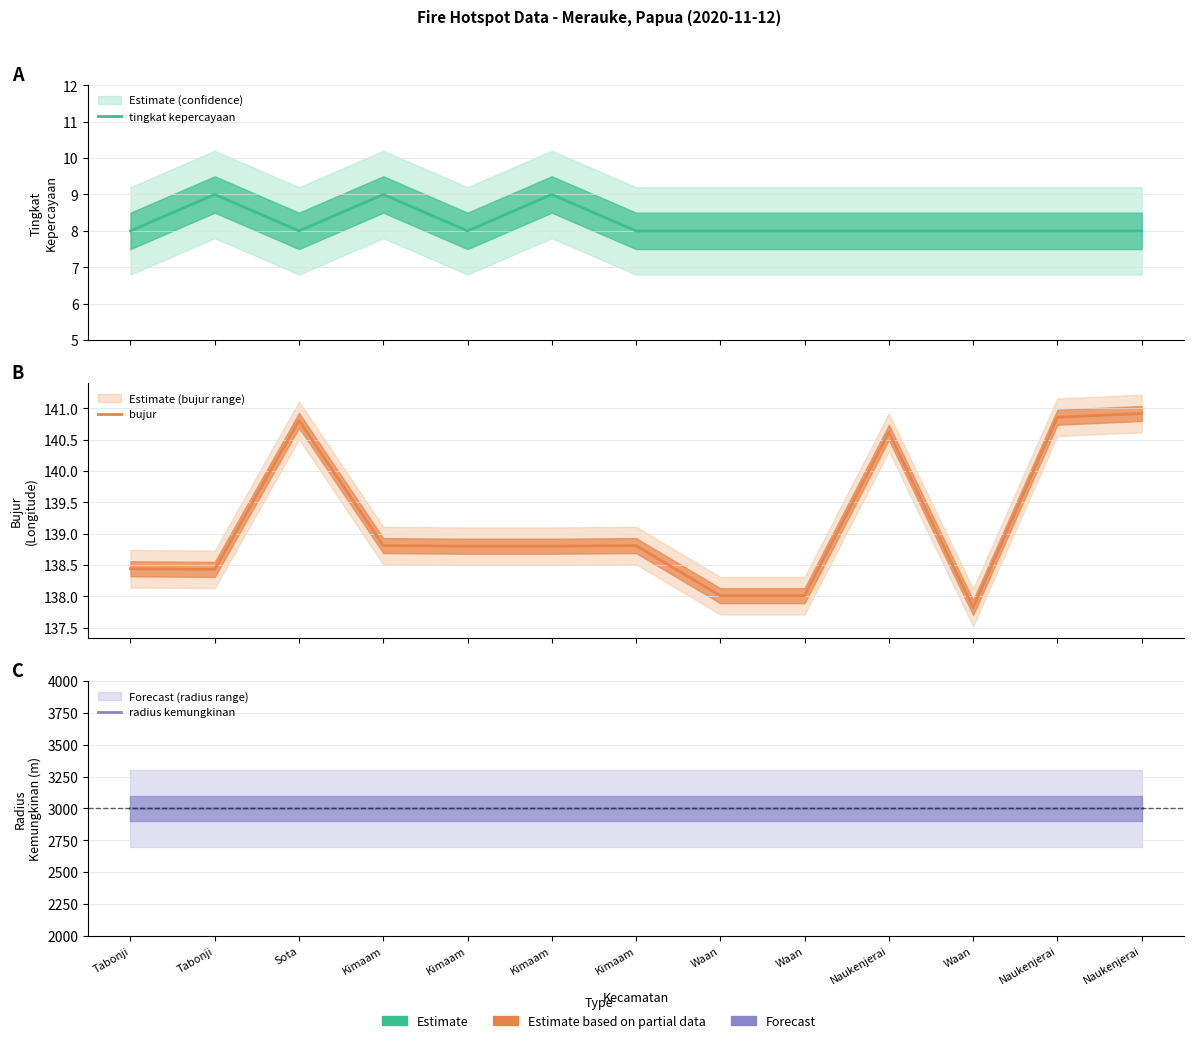

Which series has the largest total across all categories?

radius kemungkinan